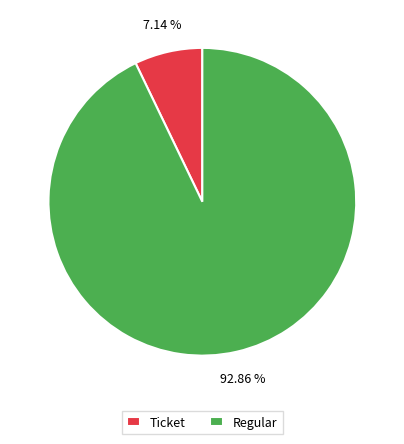

Rank the categories by value from lowest to highest.

Ticket, Regular